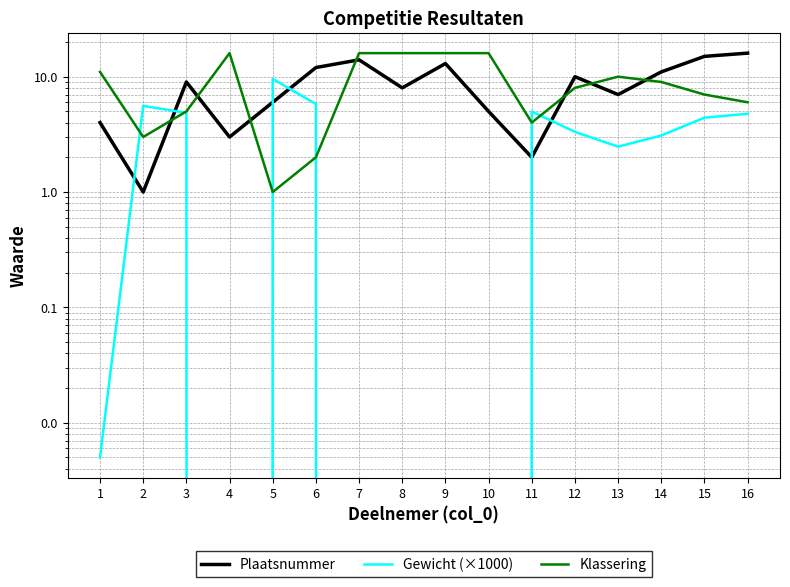

Does the chart display data point markers on the line(s)?

No